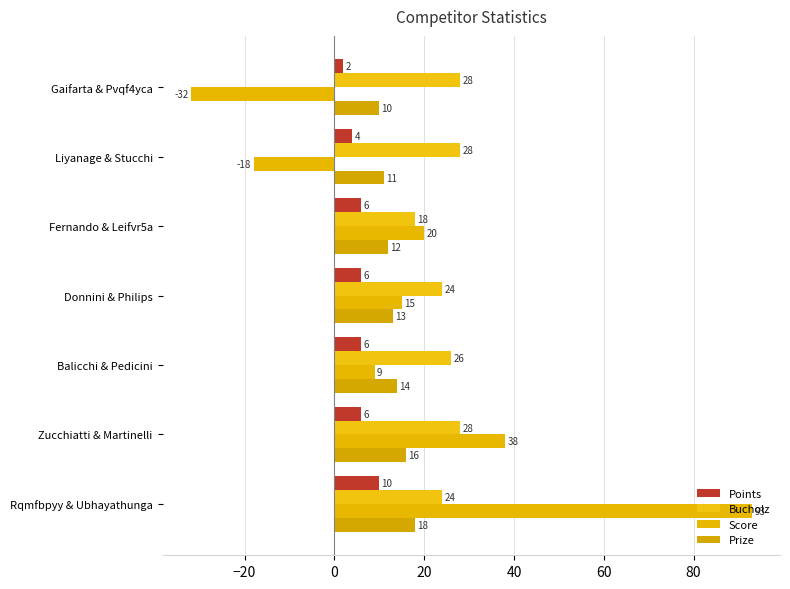

How many values in the Bucholz series are below 26?

3